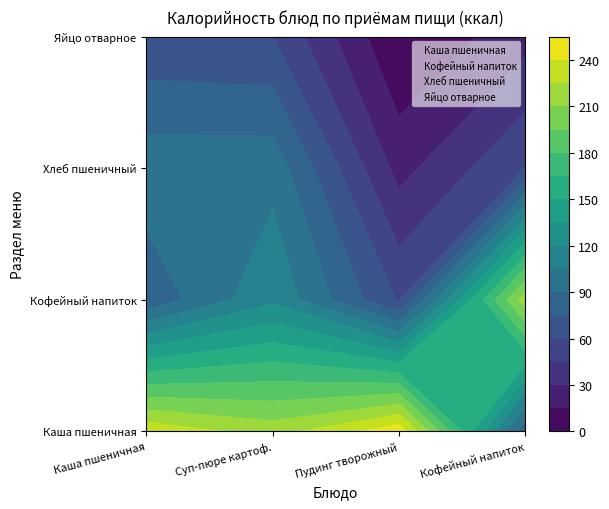

Reading left to right, transcribe all the data shown in this chart.

Каша молочная пшеничная жидкая: 0=235.9	1=79.0	2=99.5	3=63.0
Суп-пюре из картофеля: 0=218.2	1=117.2	2=99.5	3=60.3
Пудинг творожный запеченный: 0=250.0	1=58.8	2=24.6	3=0.0
Кофейный напиток на молоке: 0=79.0	1=218.2	2=60.3	3=24.6